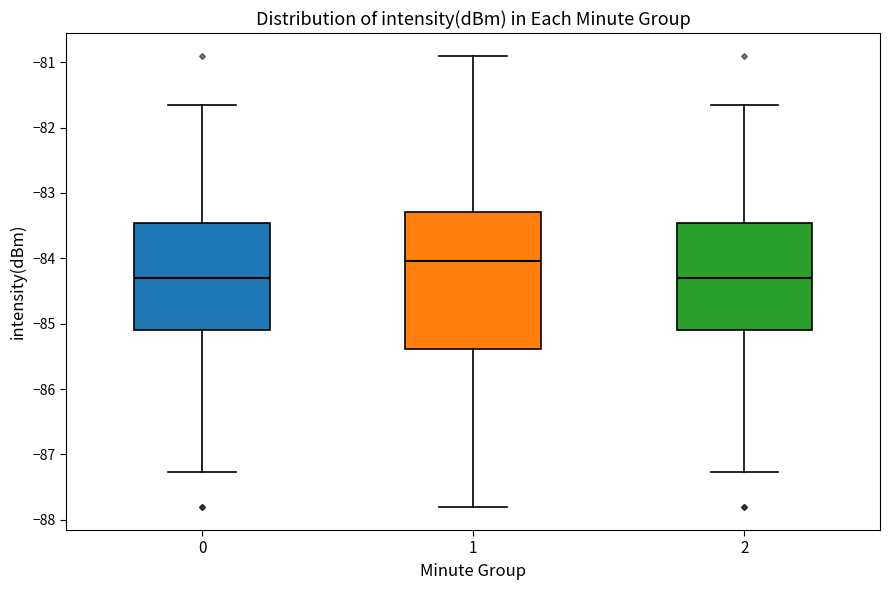

Where is the lower edge of the box at x = 1 on the y-axis? The values are not printed on the chart, so give them approximately, as read against the axis.

-85.4